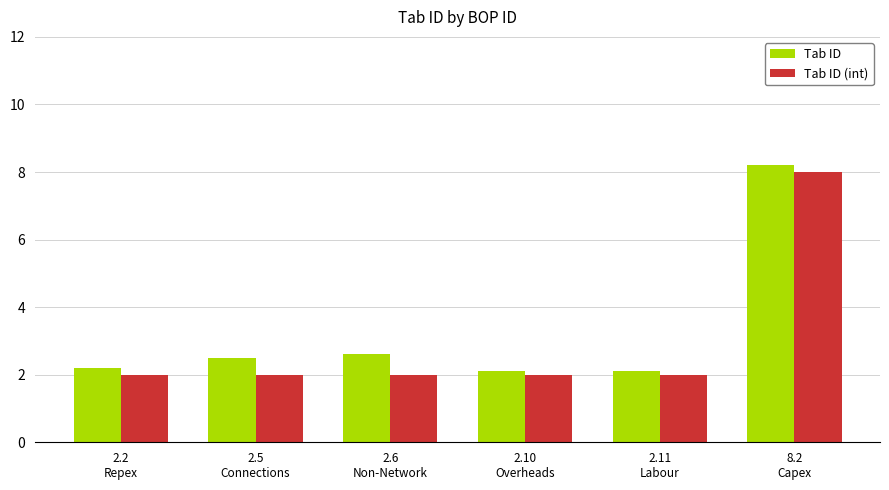

Is the value of Tab ID (int) at 2.11
Labour greater than the value of Tab ID at 2.5
Connections?

No